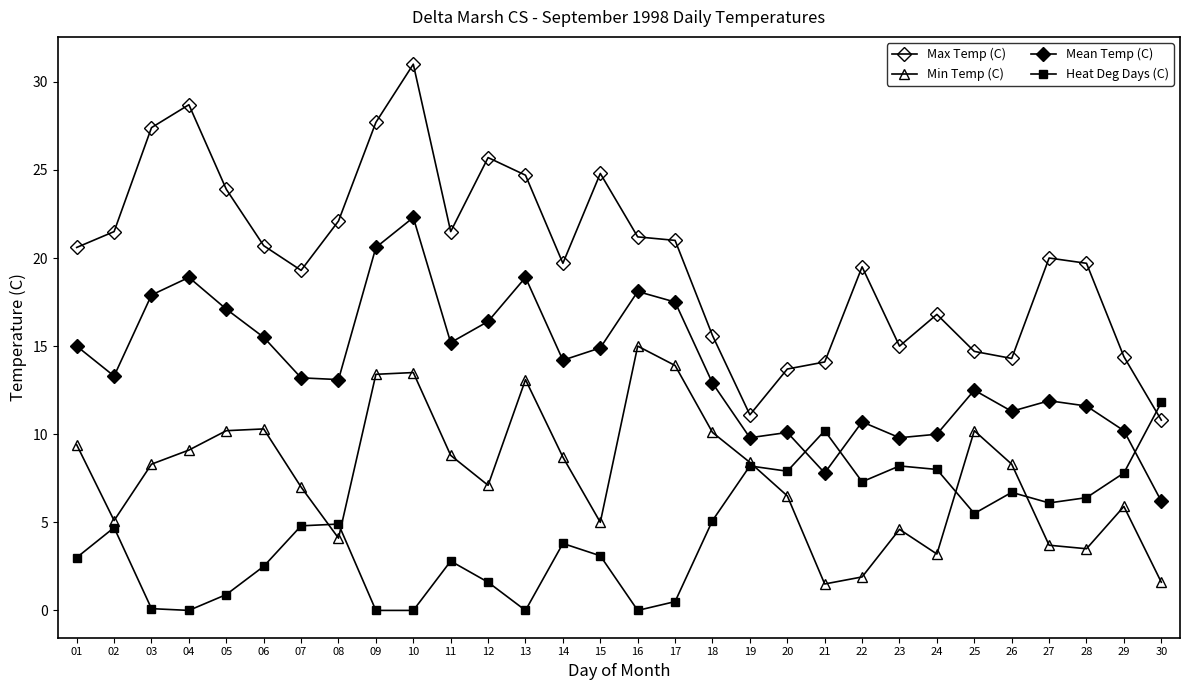

What is the total value across all series at 24?

38.0